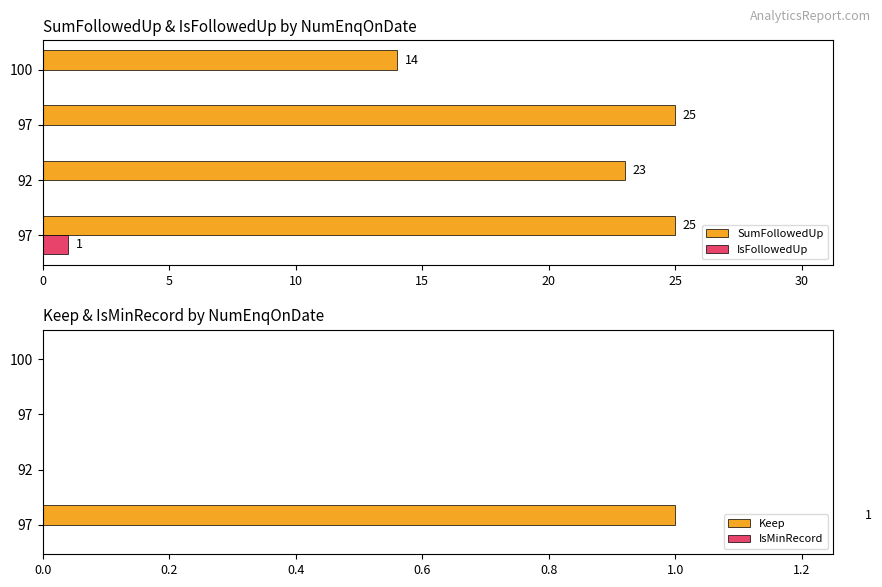

How many data points does each series have?

4